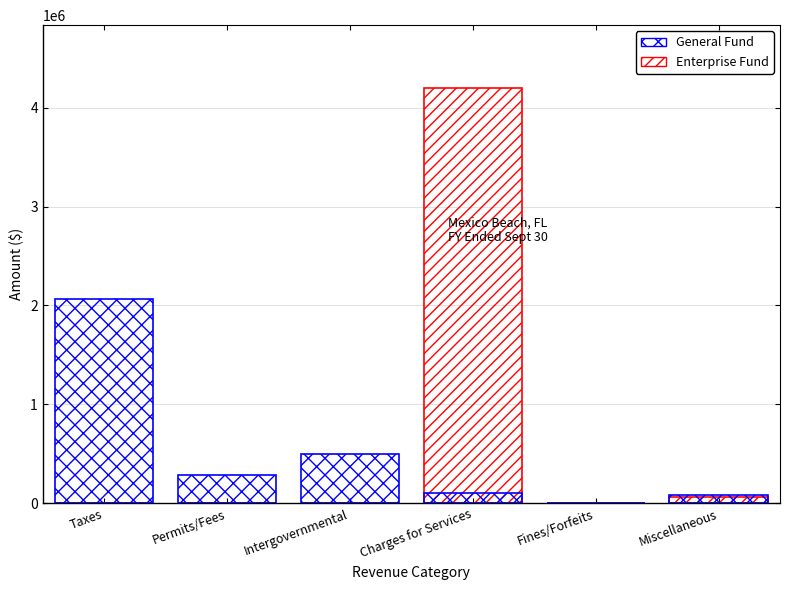

What is the sum of the General Fund values at Fines/Forfeits and Permits/Fees?

288674